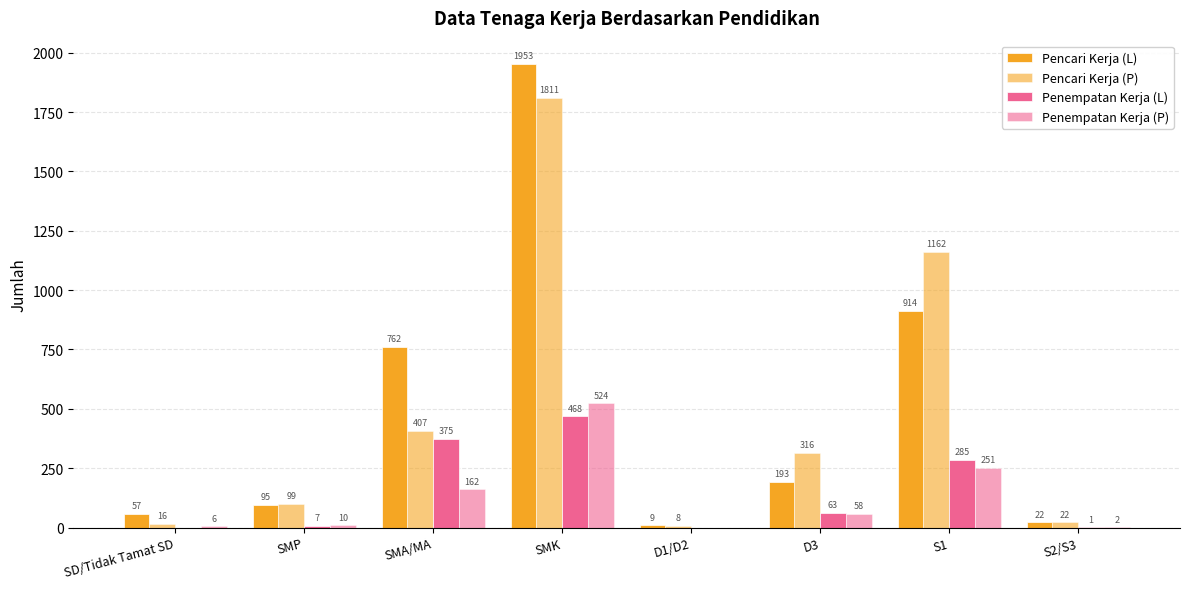

Are the bars grouped side by side (vs. stacked)?

Yes